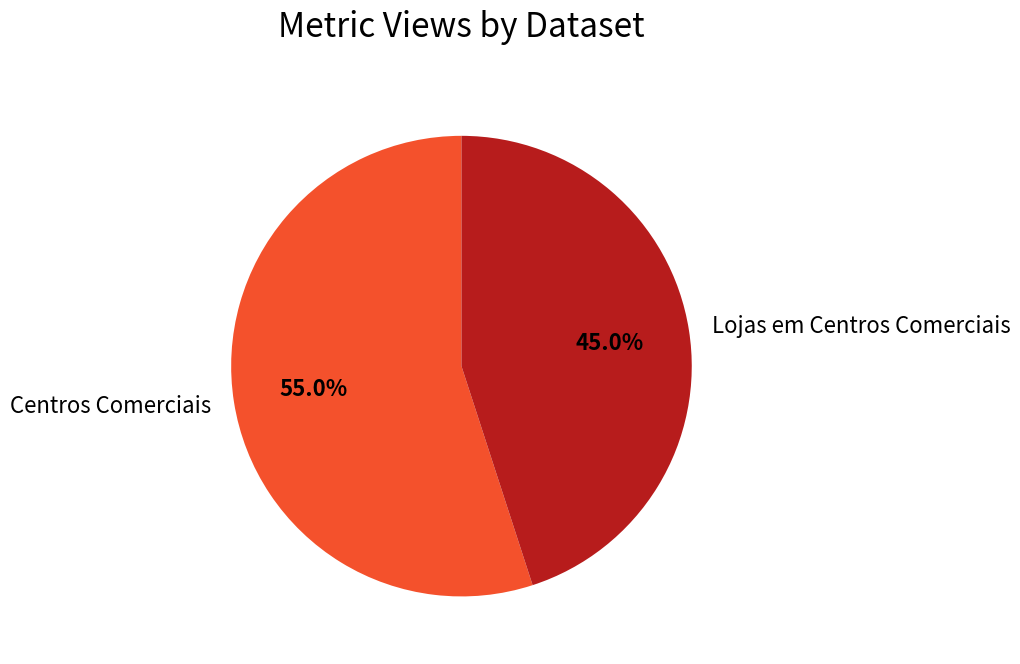

What is the total percentage of Lojas em Centros Comerciais and Centros Comerciais?

100.0%